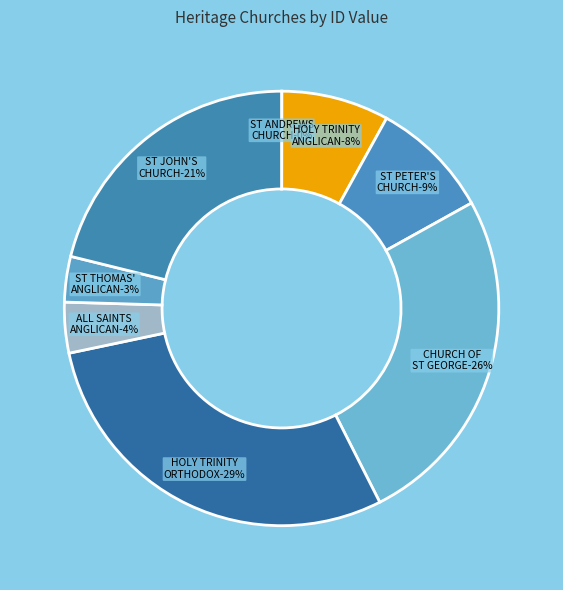

To the nearest percent, what portion does Holy Trinity Orthodox Church represent?

29%